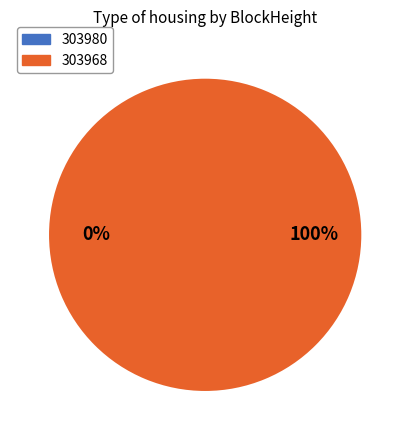

Is 303968 the majority of the pie?

Yes